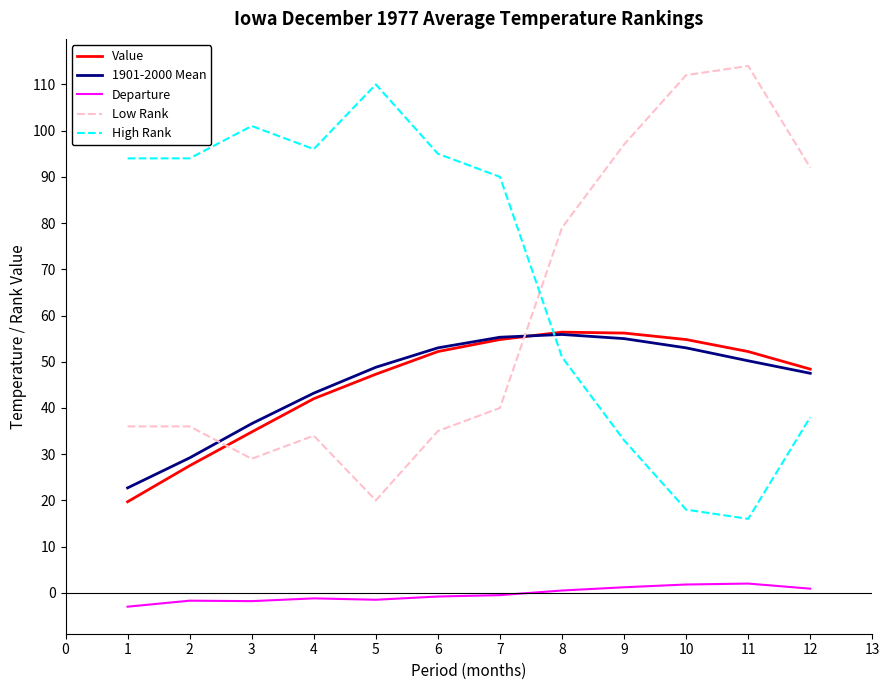

The High Rank series shows 110.0 at 5. True or false?

True